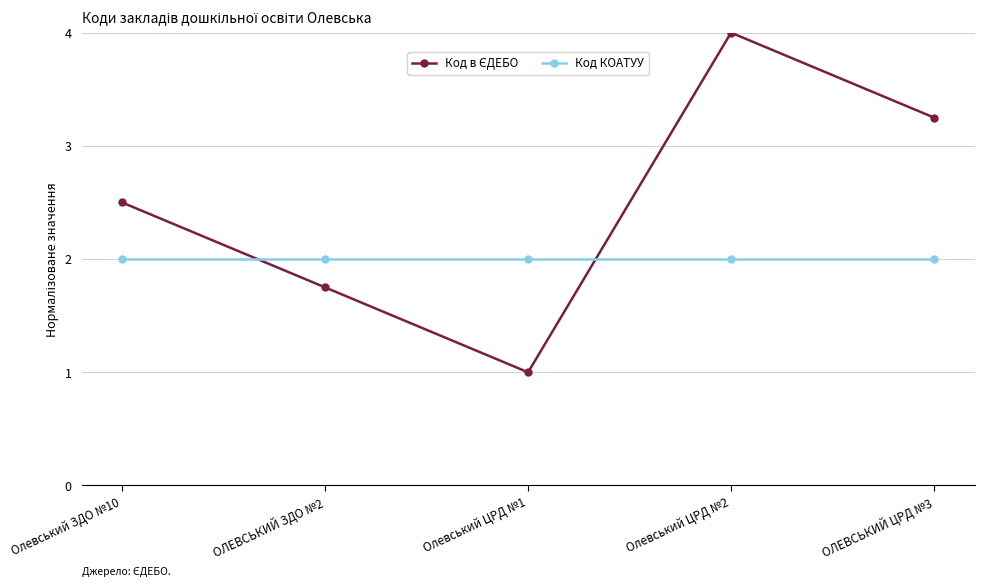

What is the sum of the Код КОАТУУ values at Олевський ЦРД №1 and ОЛЕВСЬКИЙ ЦРД №3?

4.0